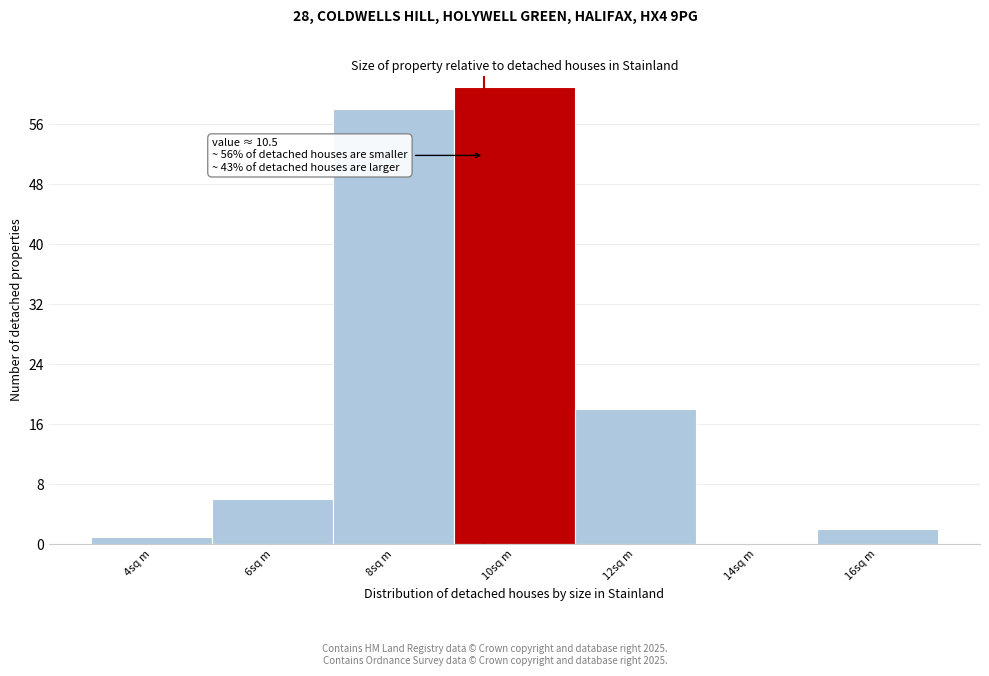

Reading left to right, transcribe all the data shown in this chart.

4sq m=1	6sq m=6	8sq m=58	10sq m=61	12sq m=18	14sq m=0	16sq m=2